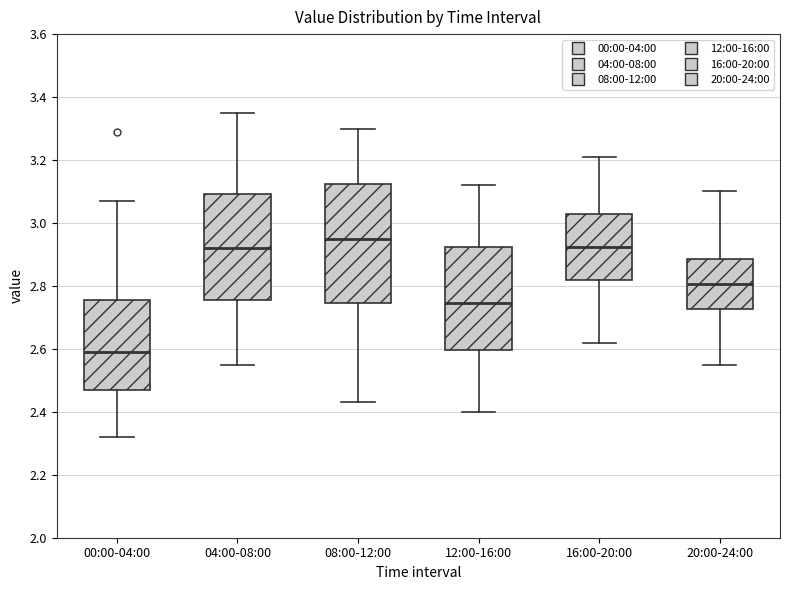

Where is the lower edge of the box for 20:00-24:00 on the y-axis? The values are not printed on the chart, so give them approximately, as read against the axis.

2.72